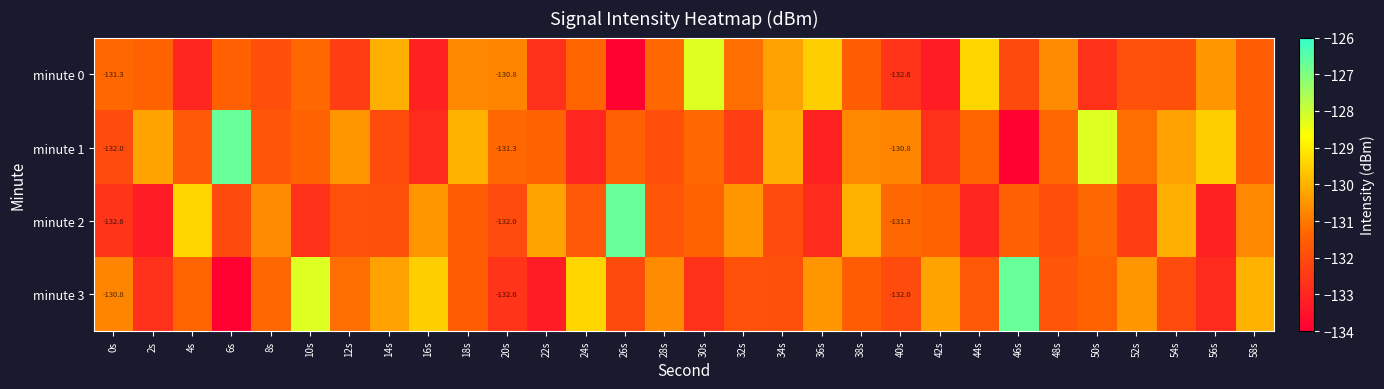

Which series has the widest spread of values?

minute 1